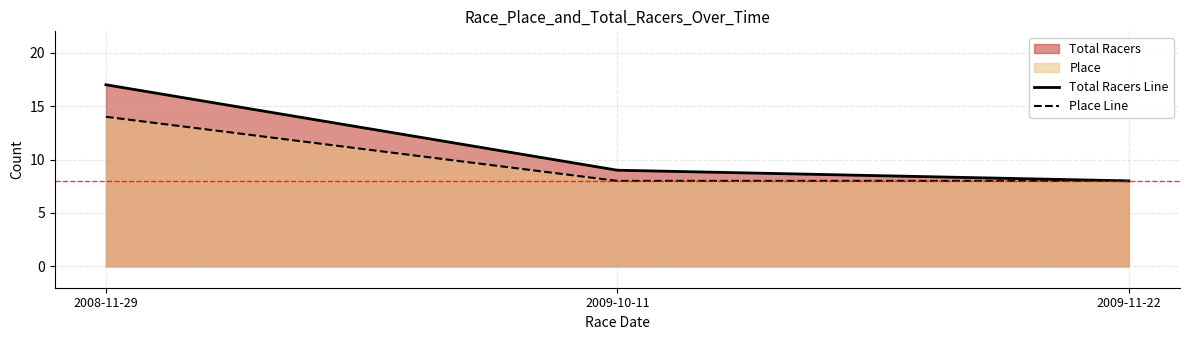

Read the Total Racers Line value at 2008-11-29.

17